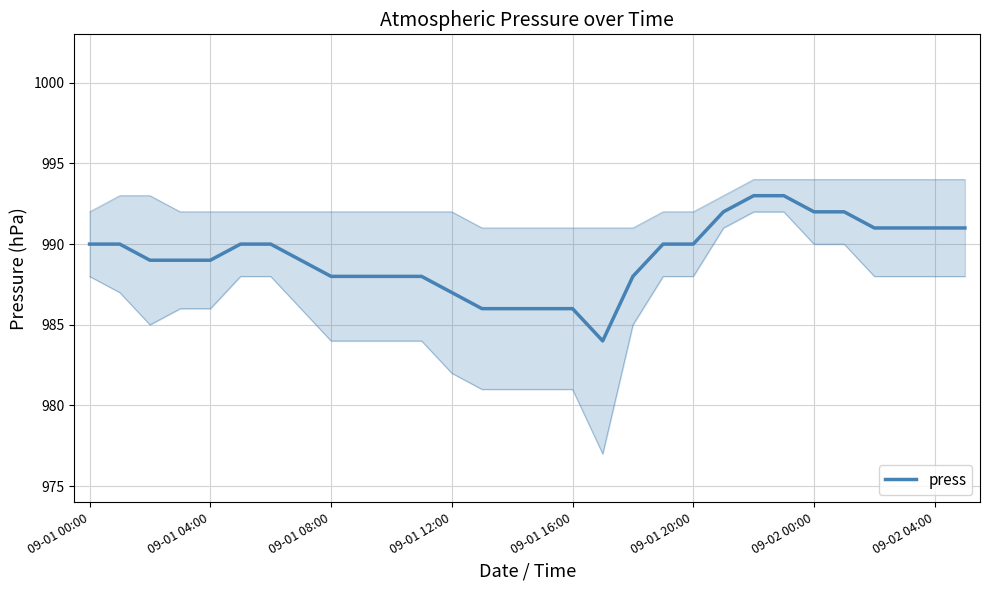

Approximately how many times larger is the value at 10 compared to 19?

1.0